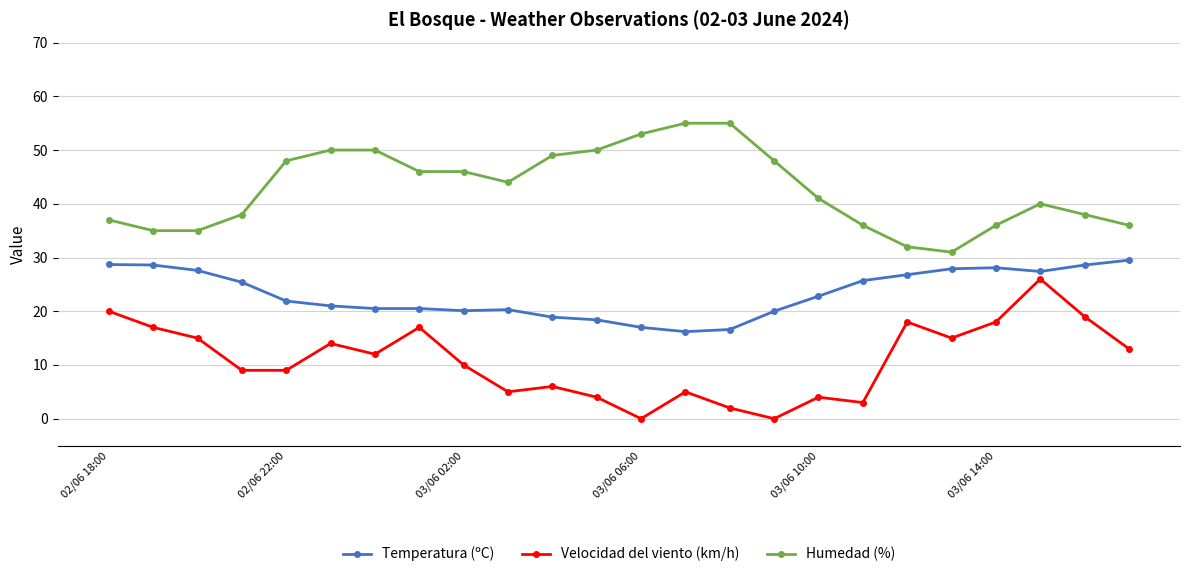

True or false: Velocidad del viento (km/h) has more than 1 interior local peaks.

True